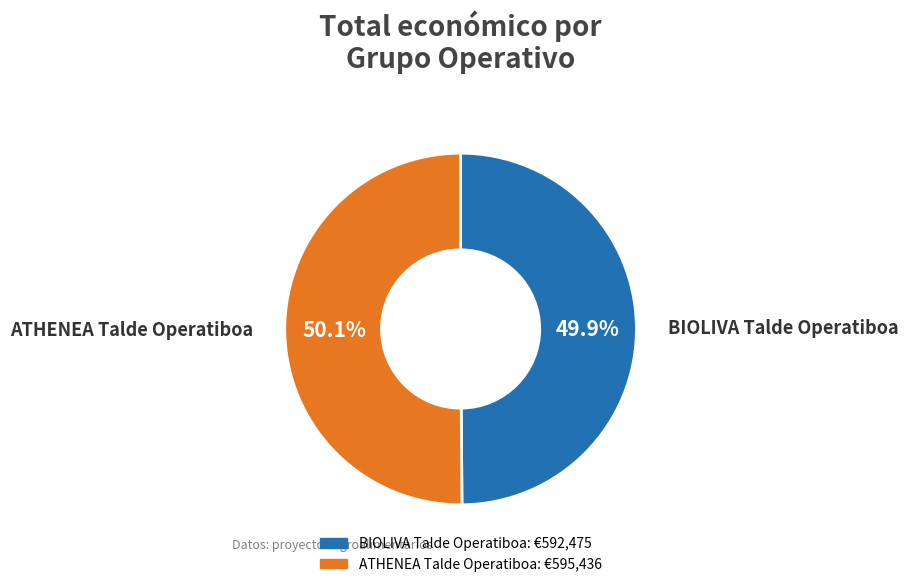

Is it true that BIOLIVA Talde Operatiboa is 50% of the pie?

True